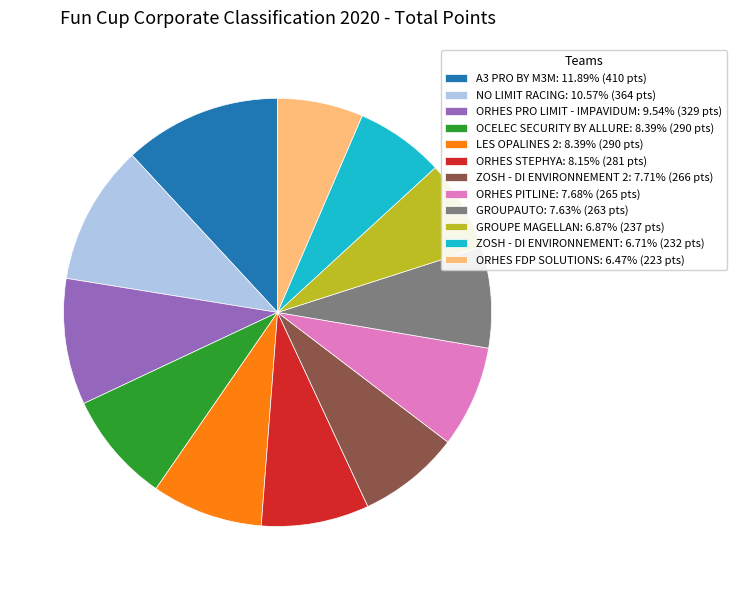

Do ORHES PITLINE: 7.68% (265 pts) and A3 PRO BY M3M: 11.89% (410 pts) together represent more than half of the pie?

No